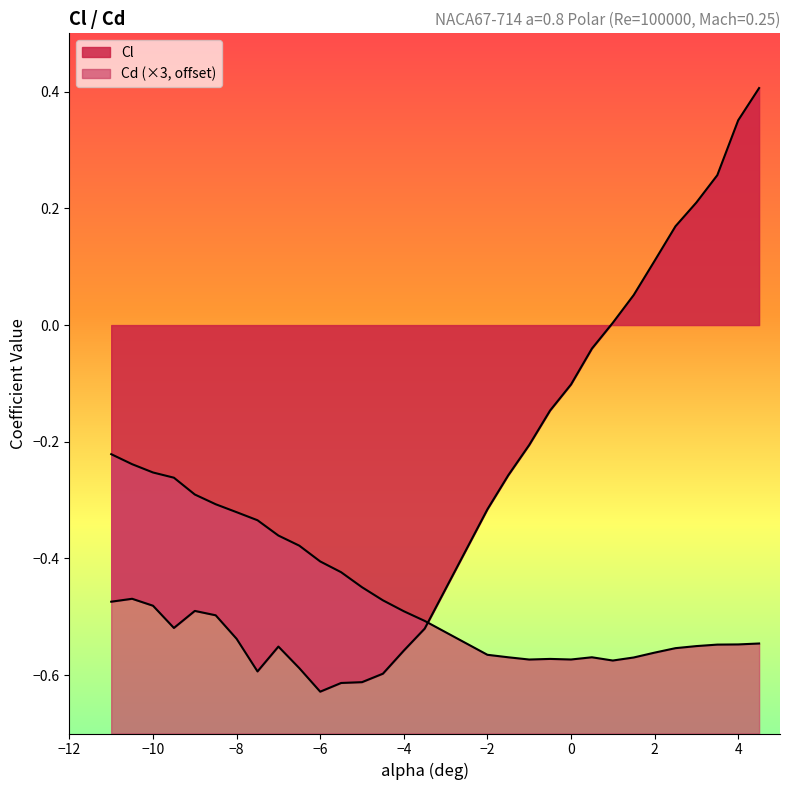

Rank the series at 2 from lowest to highest value.

Cd, Cl